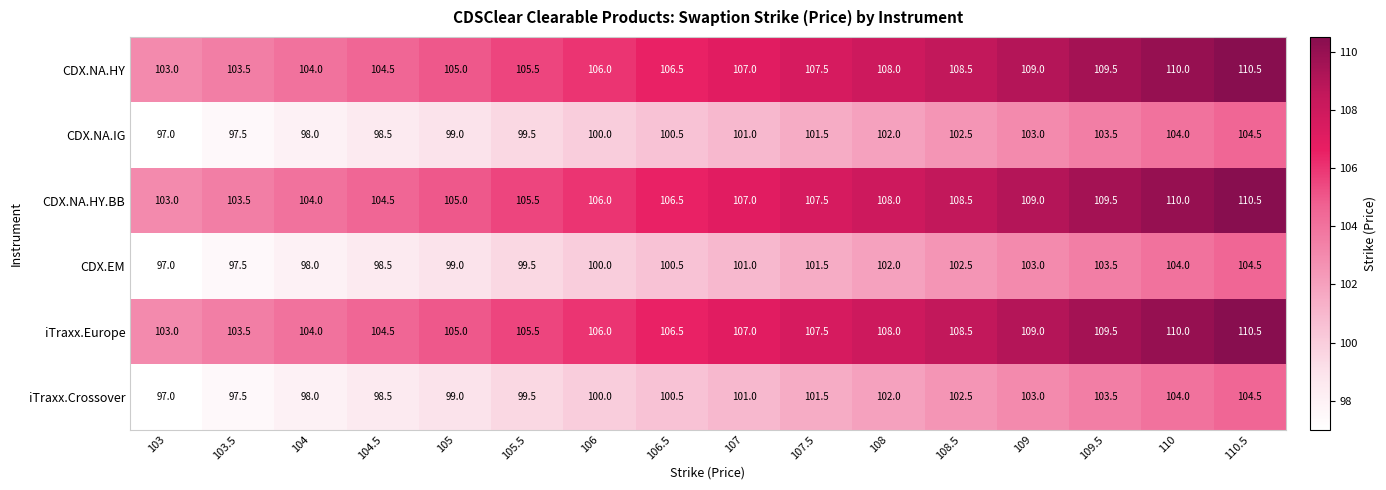

What is the average value of the iTraxx.Europe series?

106.8